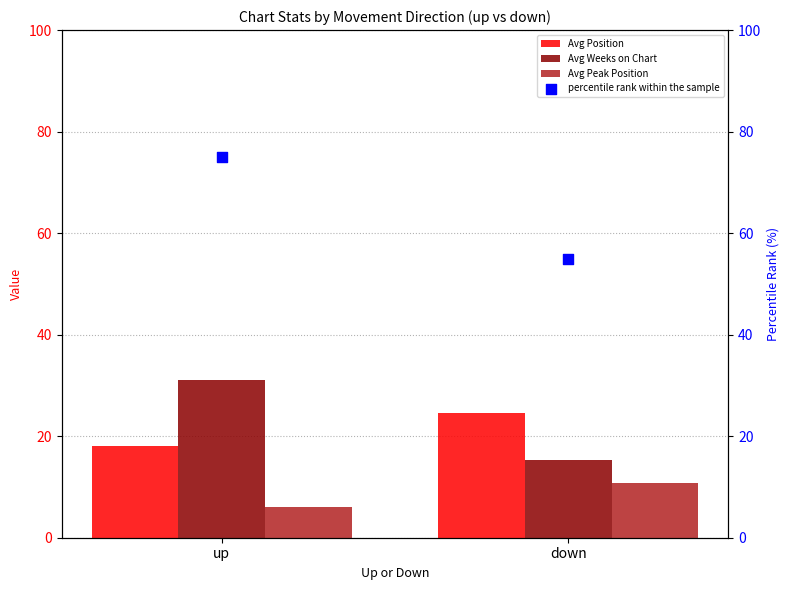

Which series has the widest spread of Y values?

percentile rank within the sample